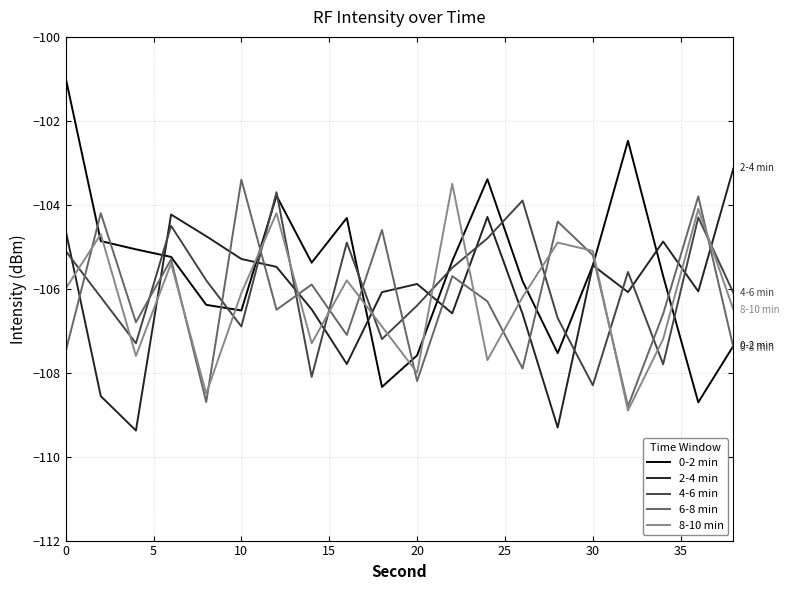

True or false: 2-4 min and 4-6 min intersect in this chart.

True